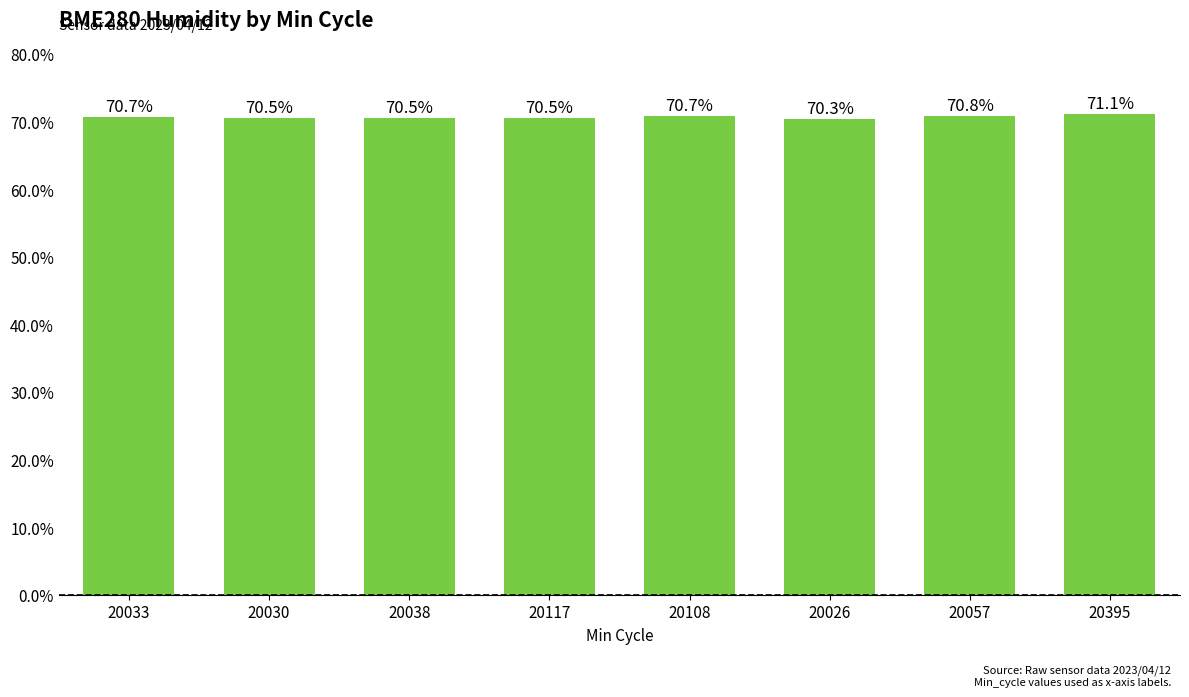

Read the value at 20117.

70.5